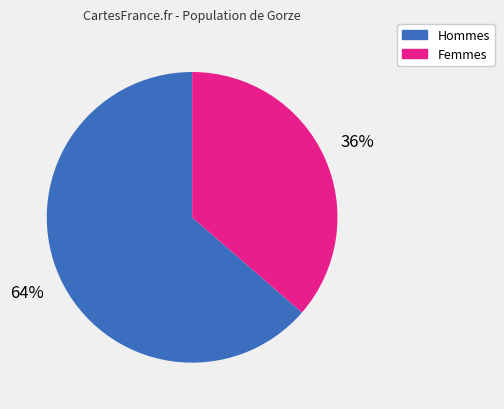

Is there a majority slice in this chart?

Yes